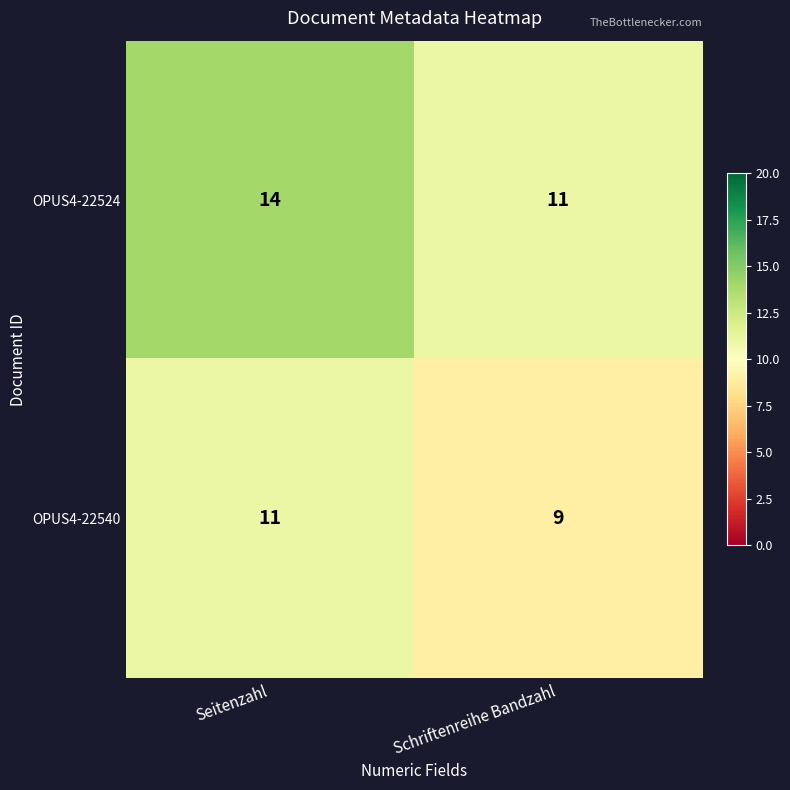

Which category has the highest value in the OPUS4-22540 series?

Seitenzahl